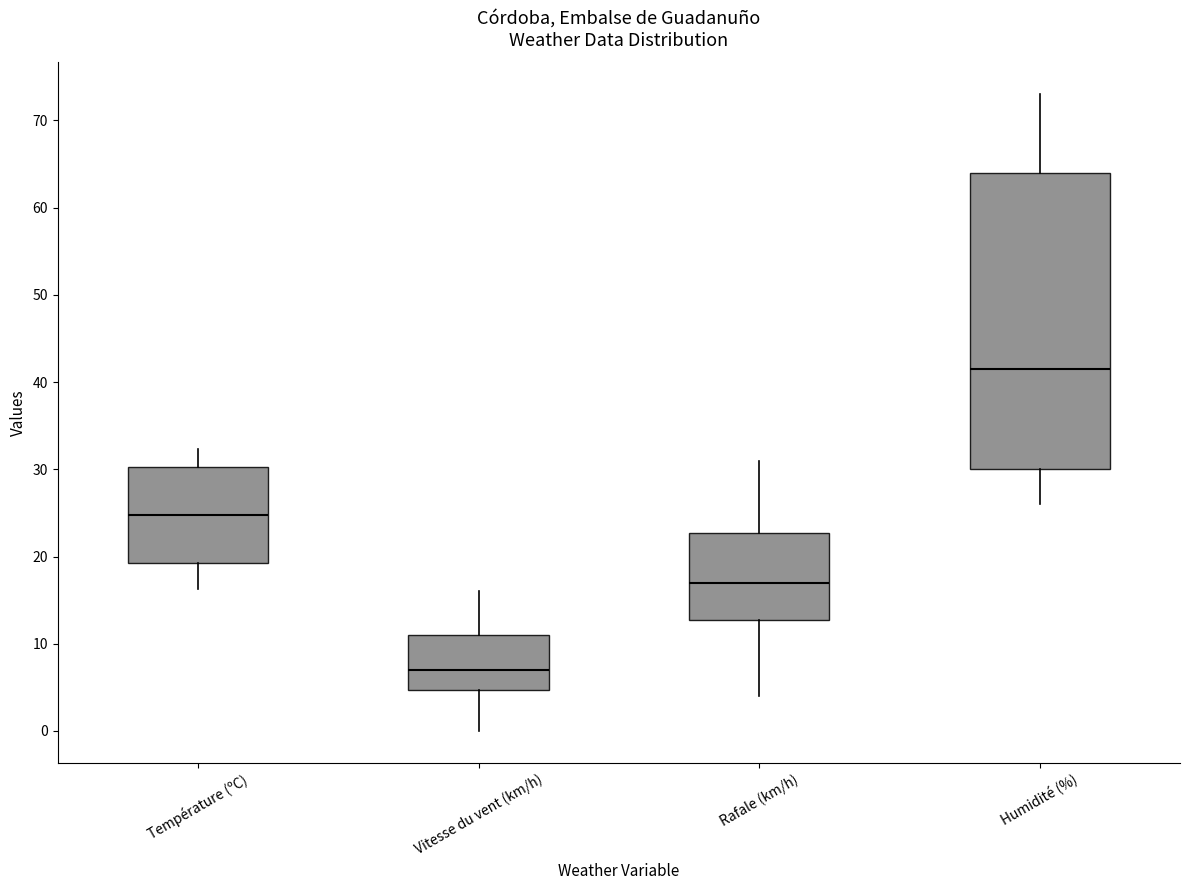

Reading left to right, read every box against the y-axis: the position of its median line, the range the box covers, and the ends of its whiskers. The values are not printed on the chart, so give them approximately, as read against the axis.

Température (ºC): median 25, box 19 to 30, whiskers 16 to 32
Vitesse du vent (km/h): median 7, box 5 to 11, whiskers 0 to 16
Rafale (km/h): median 17, box 13 to 23, whiskers 4 to 31
Humidité (%): median 42, box 30 to 64, whiskers 26 to 73